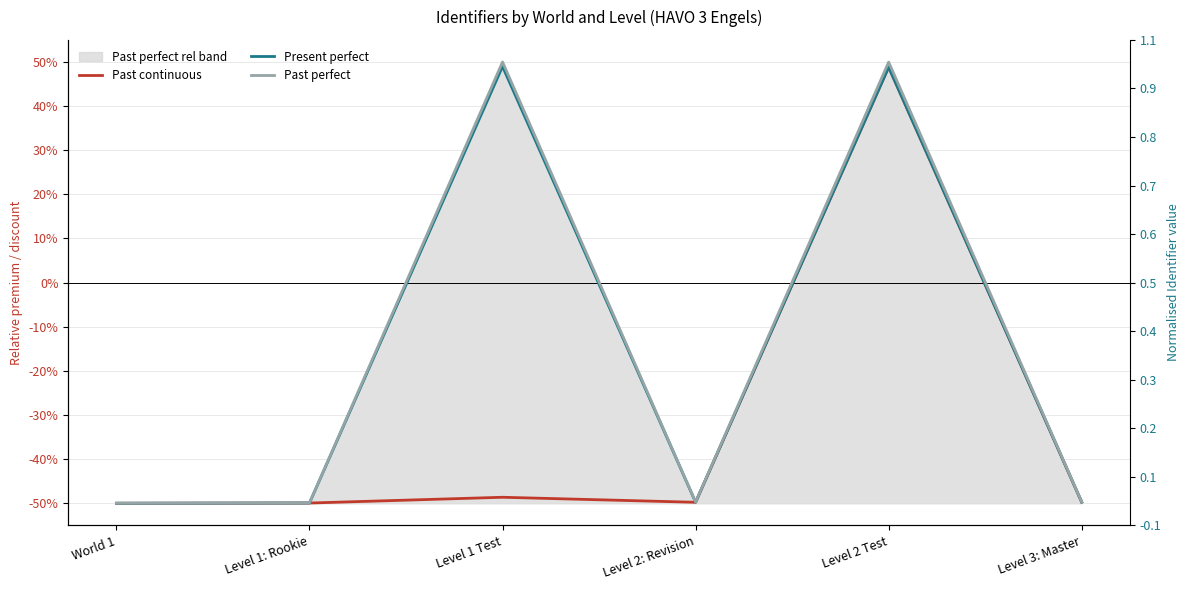

Is it true that Present perfect equals -49.8 at Level 2: Revision?

True